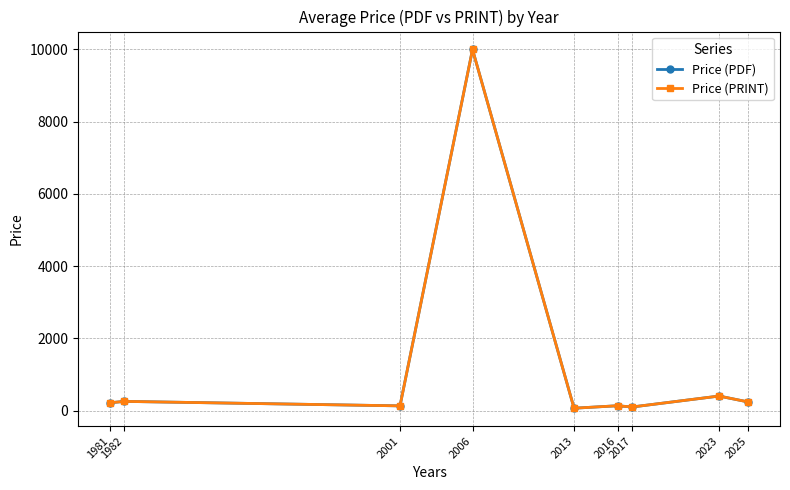

Does the chart have visible grid lines?

Yes